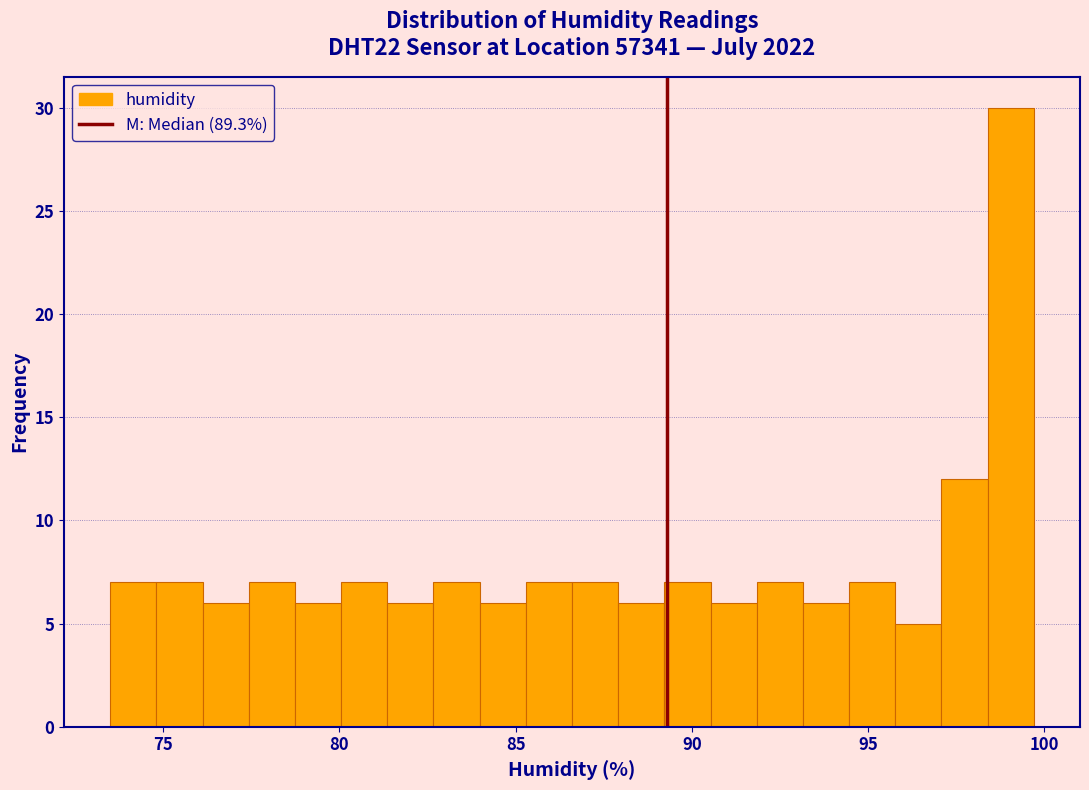

Read against the x-axis, roughly where is the centre of the tallest bar?

99.0